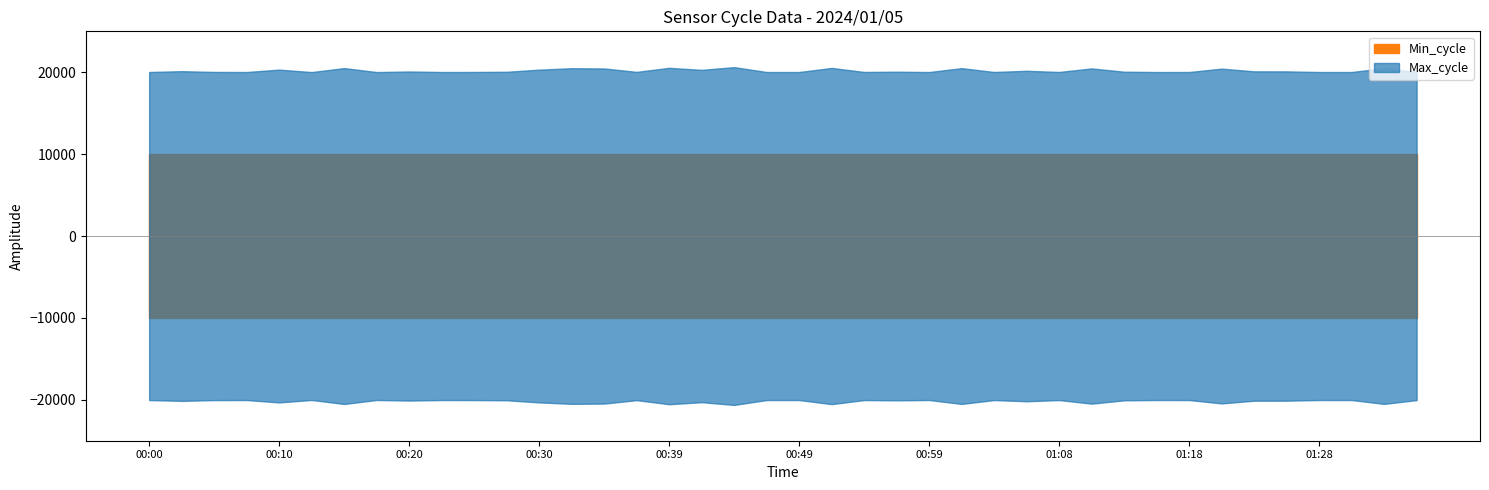

How many series are shown in this chart?

2